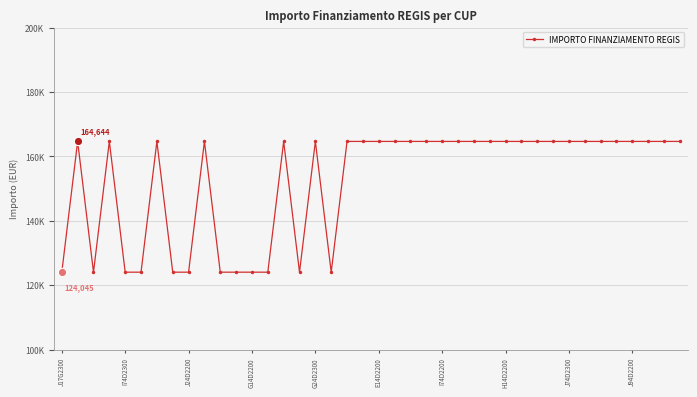

What is the difference between the maximum and minimum values?

40599.7